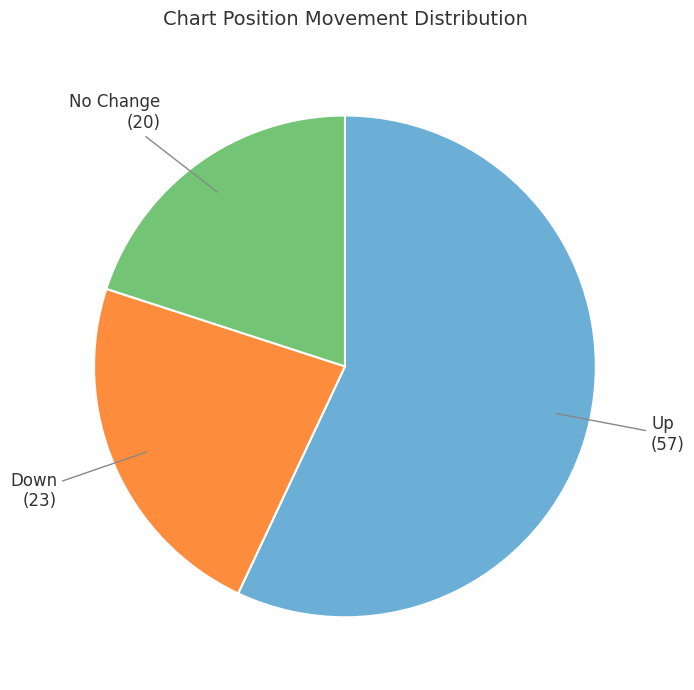

Count the number of slices in the pie.

3